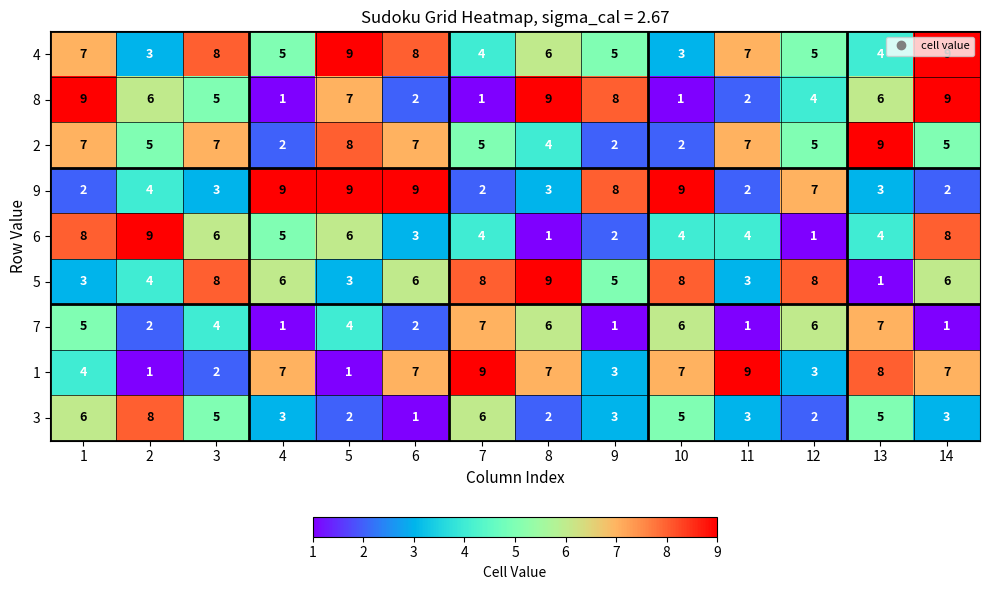

The value of 5 at 5 is 3. True or false?

True